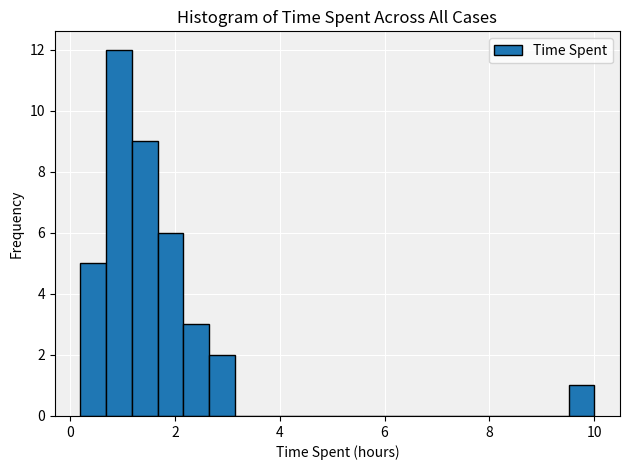

Around what value on the x-axis is the tallest bar? Give the approximate position of its centre, as read against the axis.

1.0